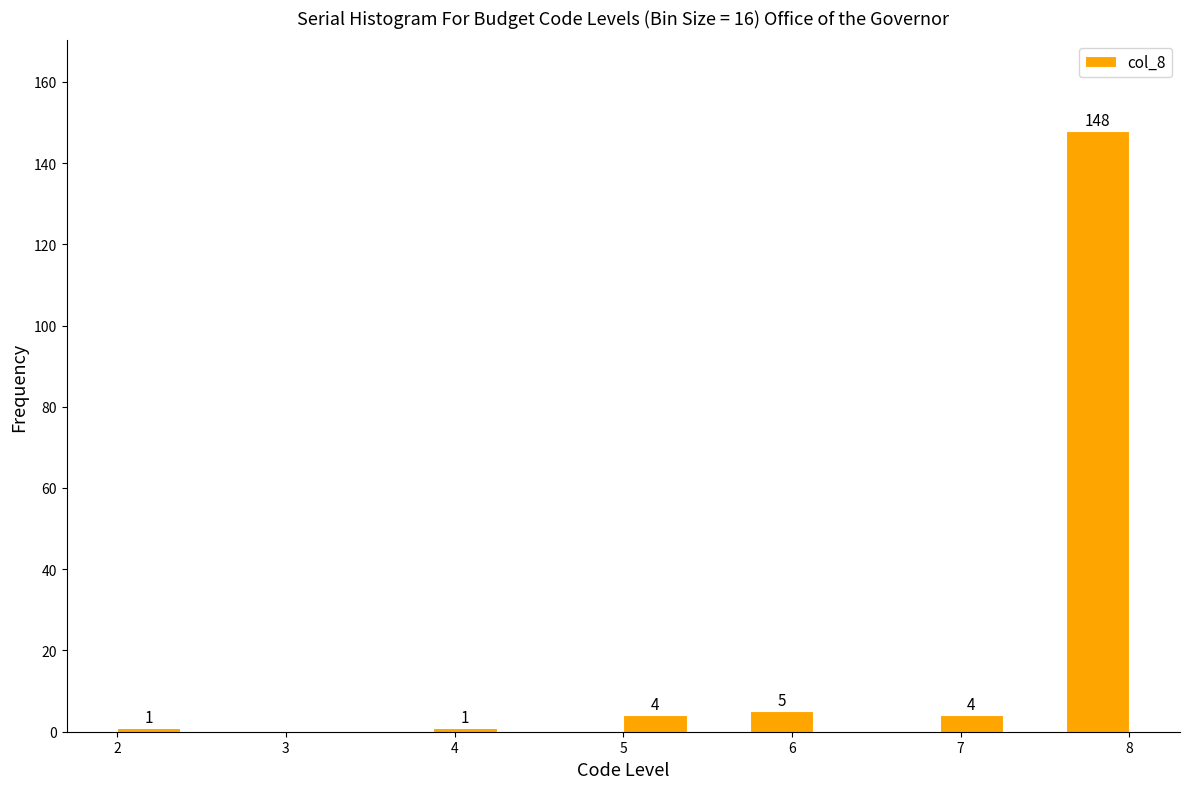

Around what value on the x-axis is the tallest bar? Give the approximate position of its centre, as read against the axis.

7.8